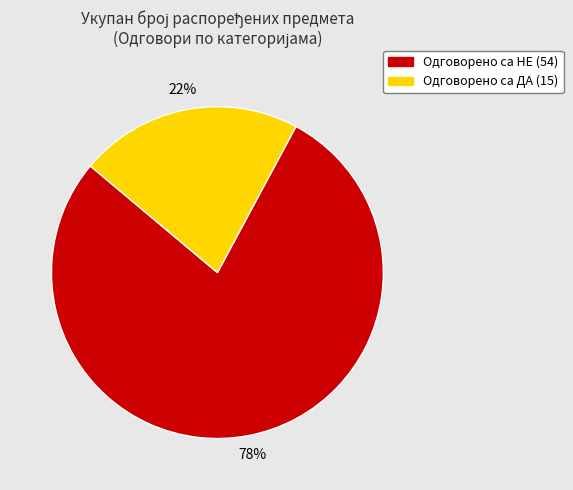

What is the ratio of the value at Одговорено са ДА (15) to the value at Одговорено са НЕ (54)?

0.3